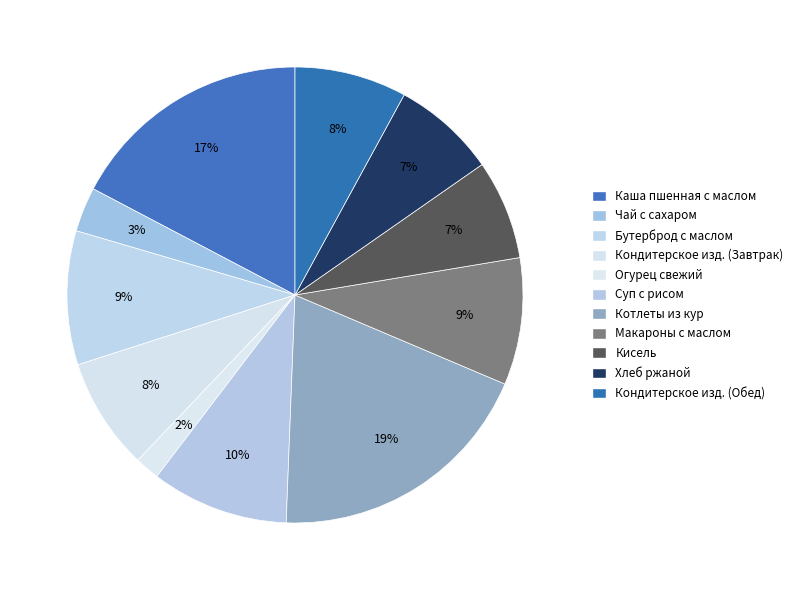

Count the number of slices in the pie.

11